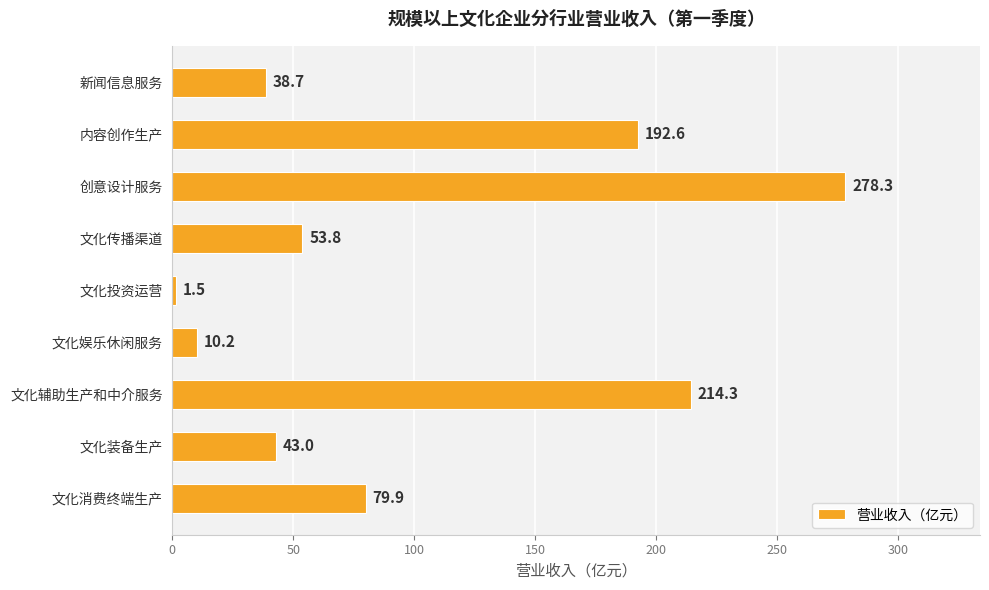

What value does the data have at 文化投资运营?

1.5